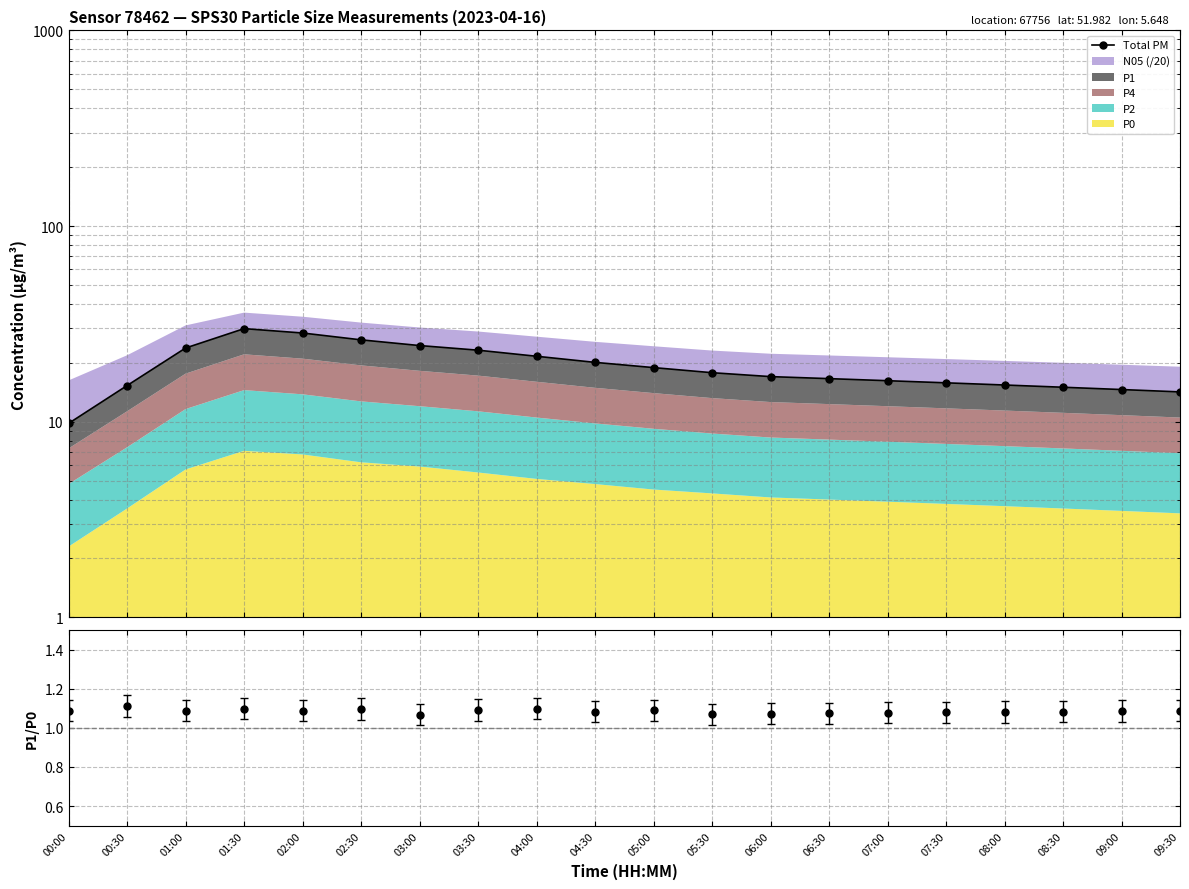

What is the average value?

19.2